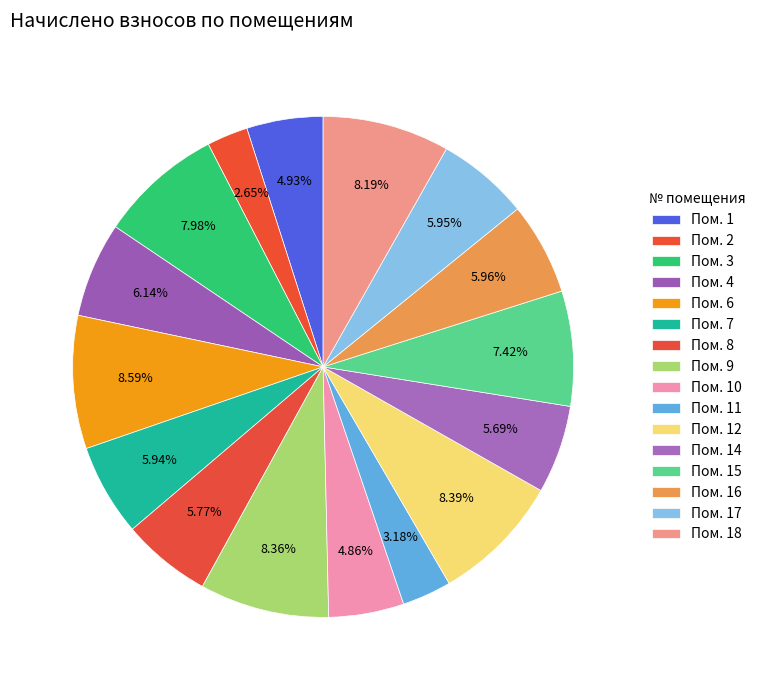

How many segments does this pie chart have?

16